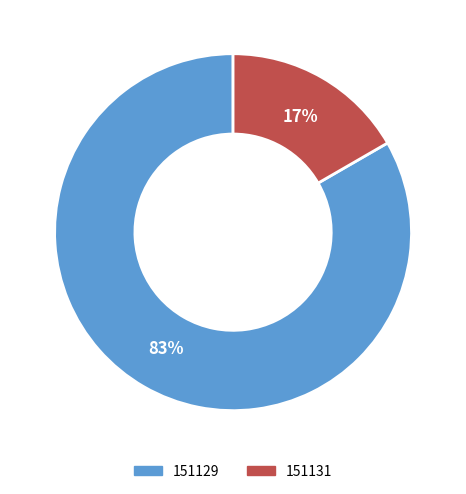

To the nearest percent, what portion does 151131 represent?

17%